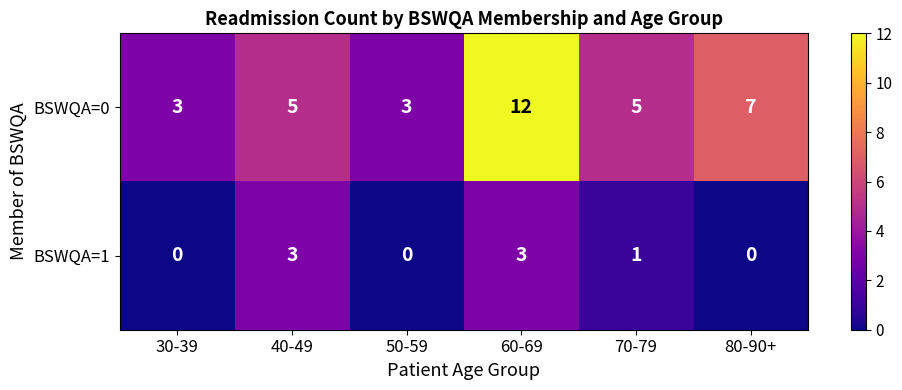

Reading left to right, transcribe all the data shown in this chart.

BSWQA=0: 3	5	3	12	5	7
BSWQA=1: 0	3	0	3	1	0